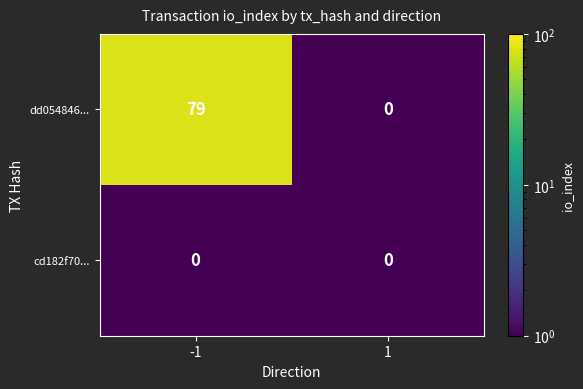

What is the difference between the dd054846... values at -1 and 1?

79